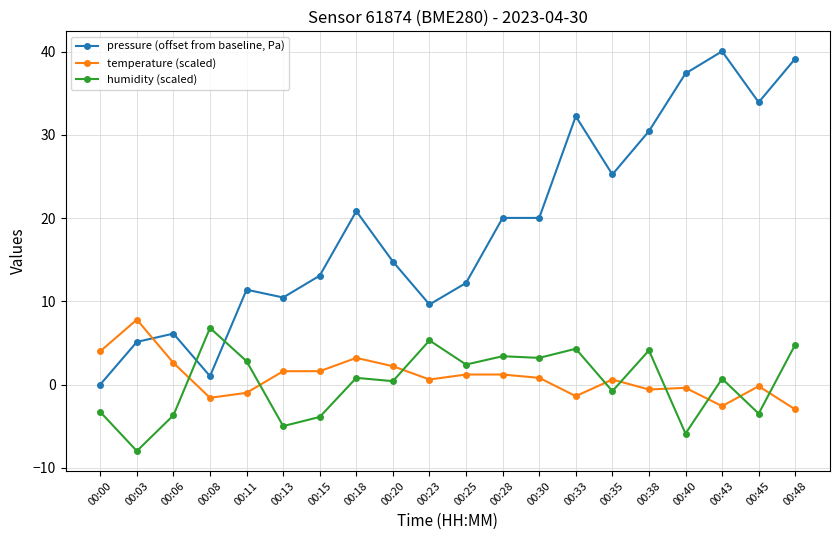

How many data points in pressure (offset from baseline, Pa) are less than 20?

10